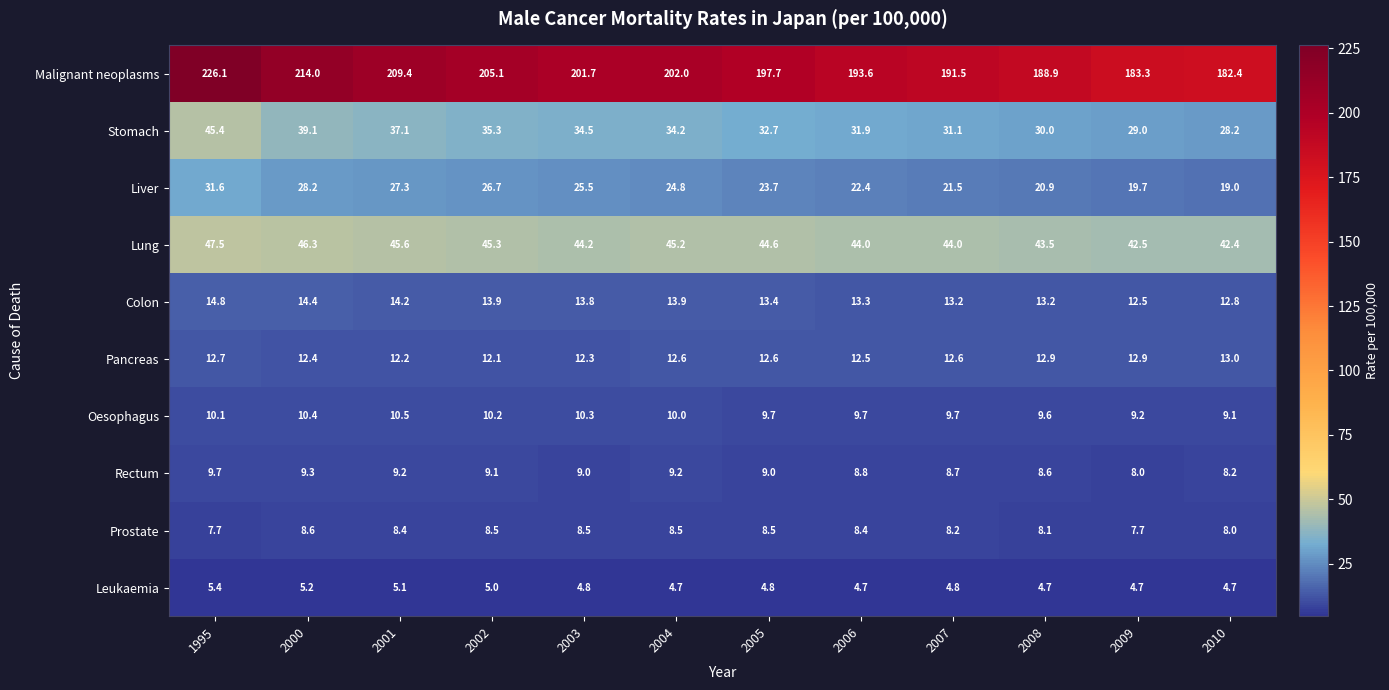

What is the difference between the maximum and second lowest values in the Liver series?

11.9